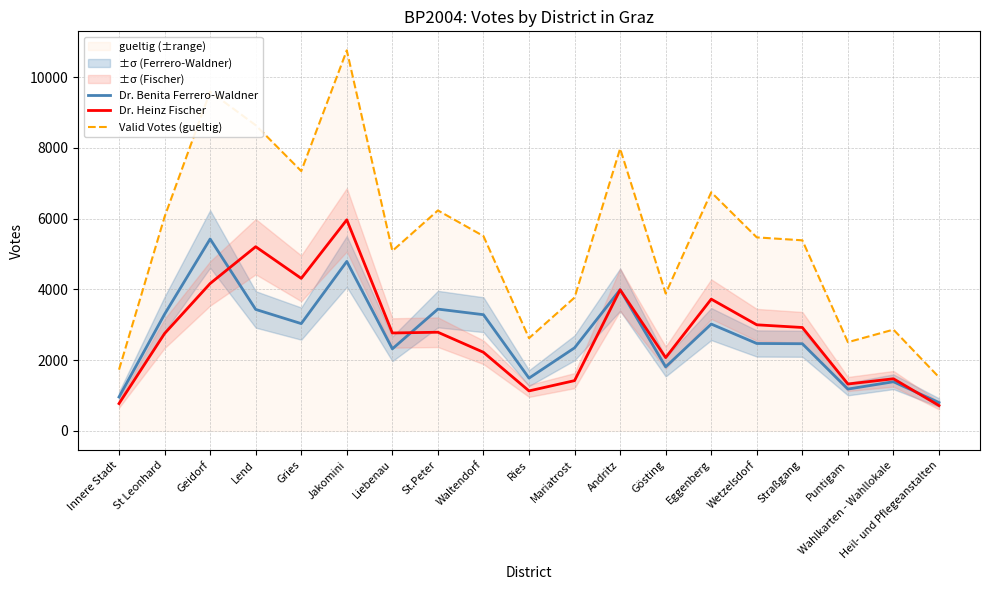

How many interior local peaks does the Dr. Heinz Fischer series have?

6